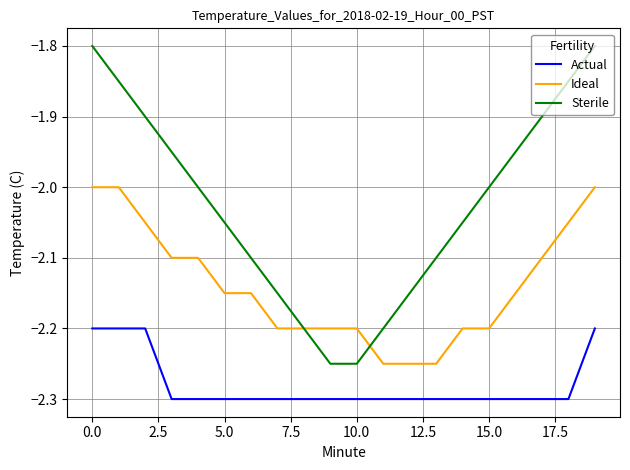

What is the minimum value shown in the chart?

-2.3